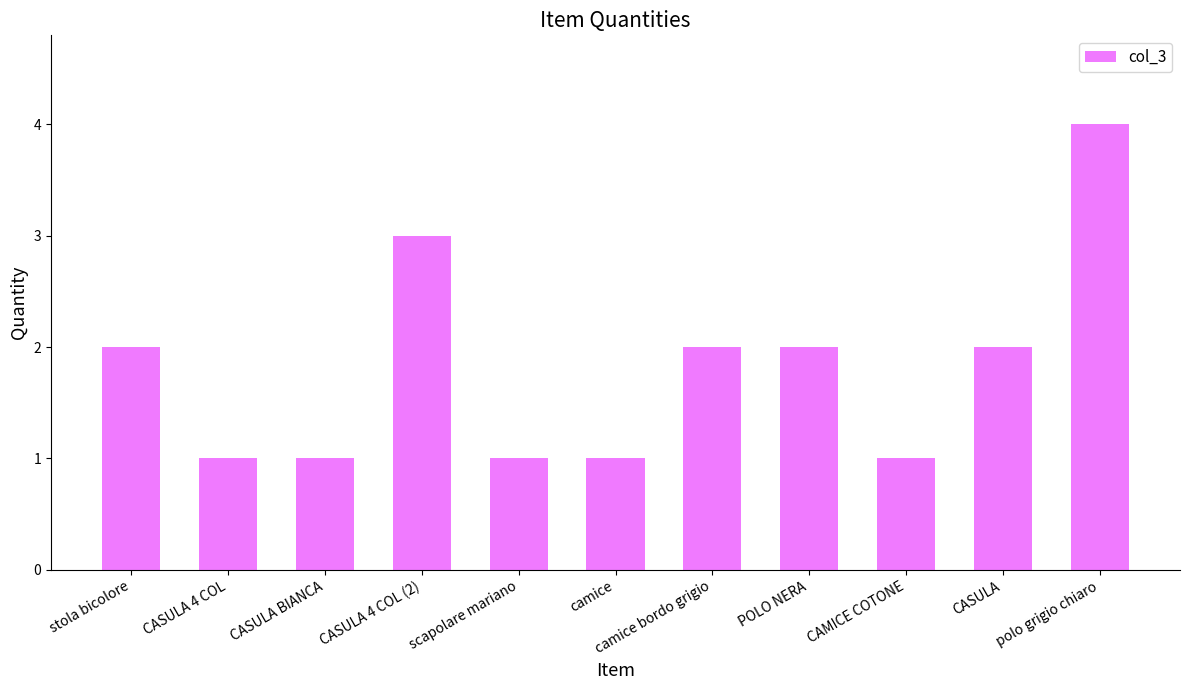

What is the smallest value displayed?

1